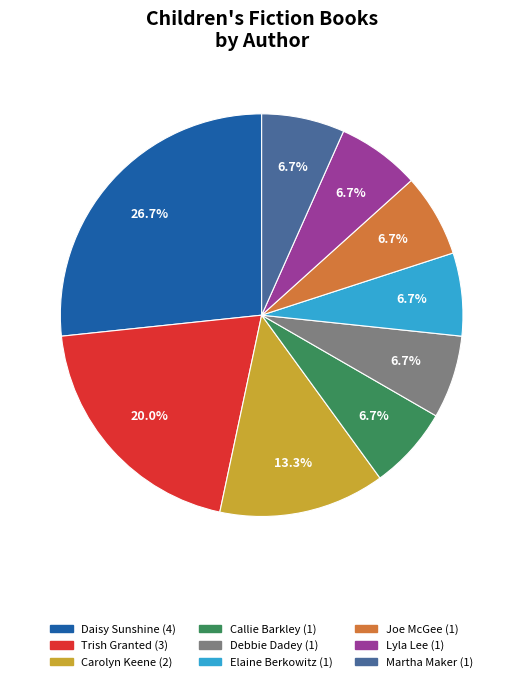

To the nearest percent, what is the average slice percentage?

11%